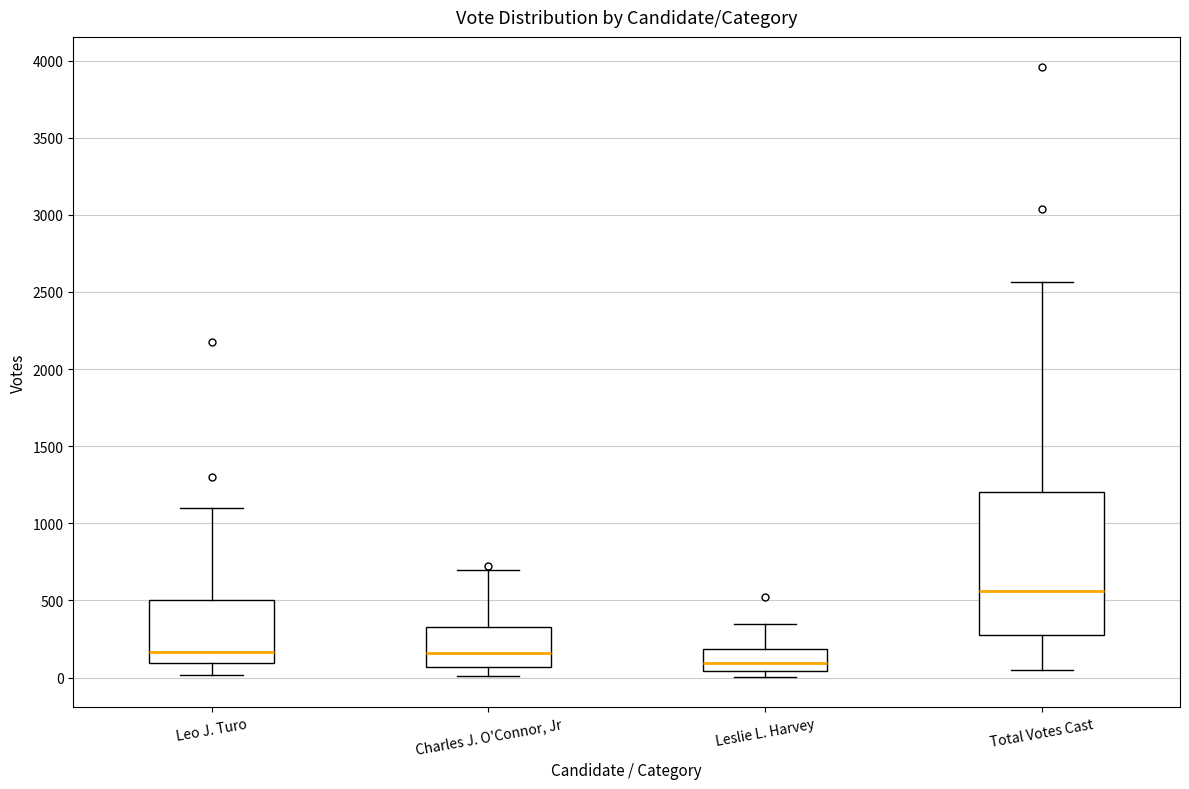

Reading left to right, read every box against the y-axis: the position of its median line, the range the box covers, and the ends of its whiskers. The values are not printed on the chart, so give them approximately, as read against the axis.

Leo J. Turo: median 150, box 100 to 500, whiskers 0 to 1100
Charles J. O'Connor, Jr: median 150, box 50 to 350, whiskers 0 to 700
Leslie L. Harvey: median 100, box 50 to 200, whiskers 0 to 350
Total Votes Cast: median 550, box 300 to 1200, whiskers 50 to 2550